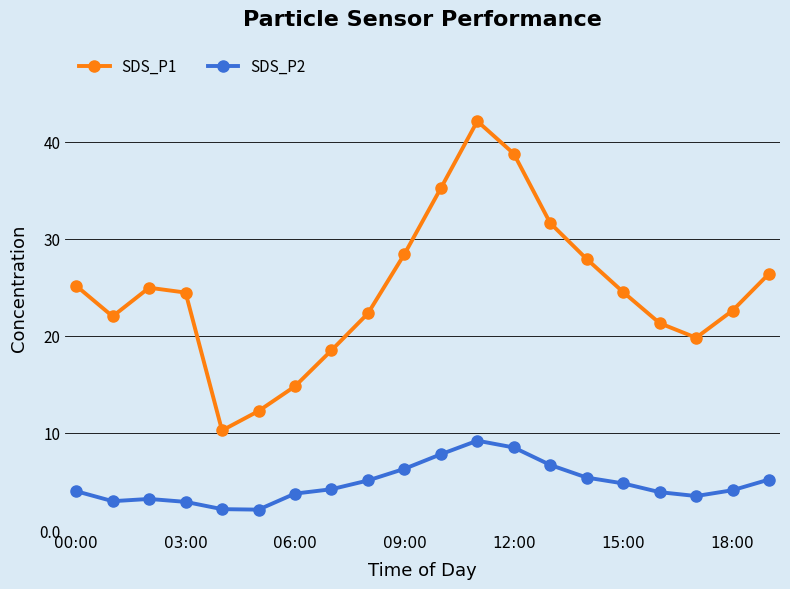

Is this an area chart (filled region under the line)?

No